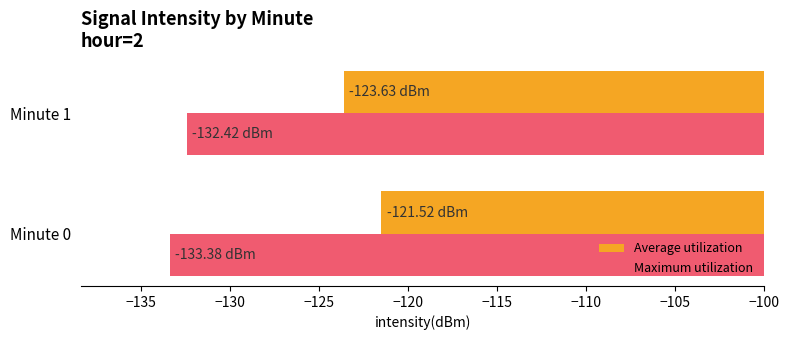

Is the value of Maximum utilization at Minute 1 greater than the value of Average utilization at Minute 0?

No